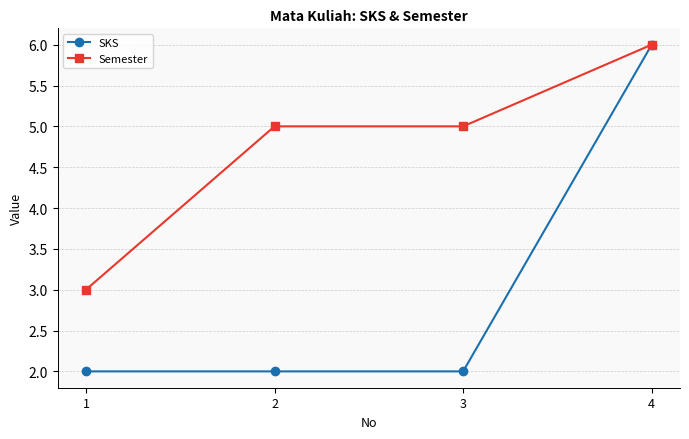

The Semester series shows 6 at 4. True or false?

True